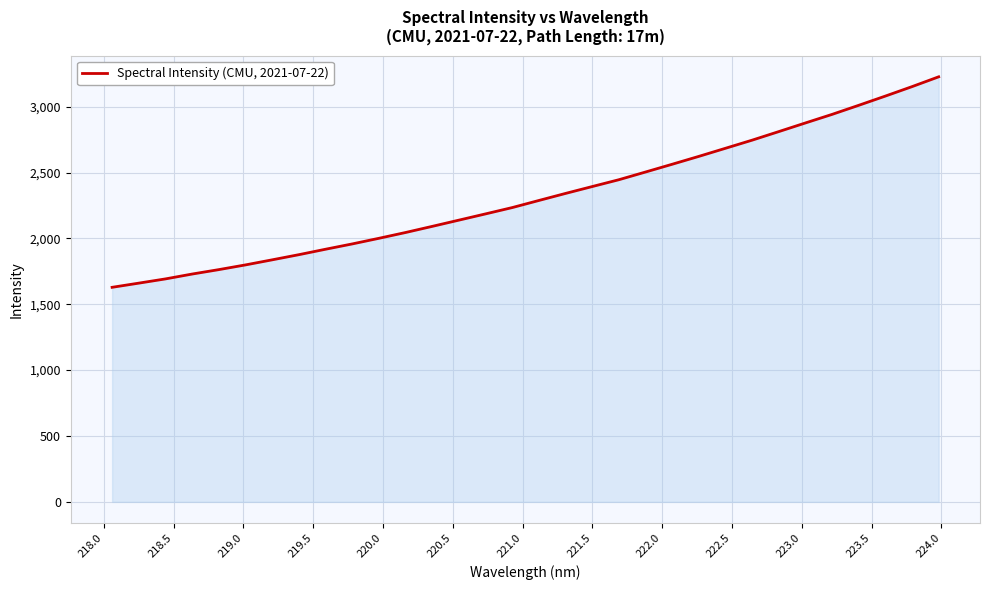

What is the smallest value displayed?

1628.7